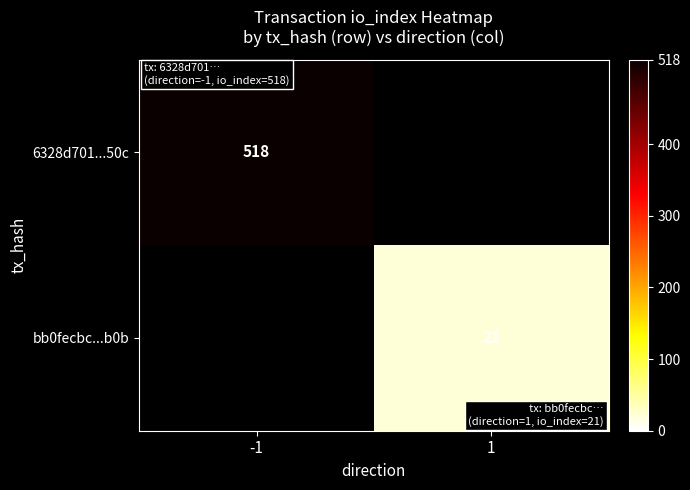

What is the greatest value displayed?

518.0